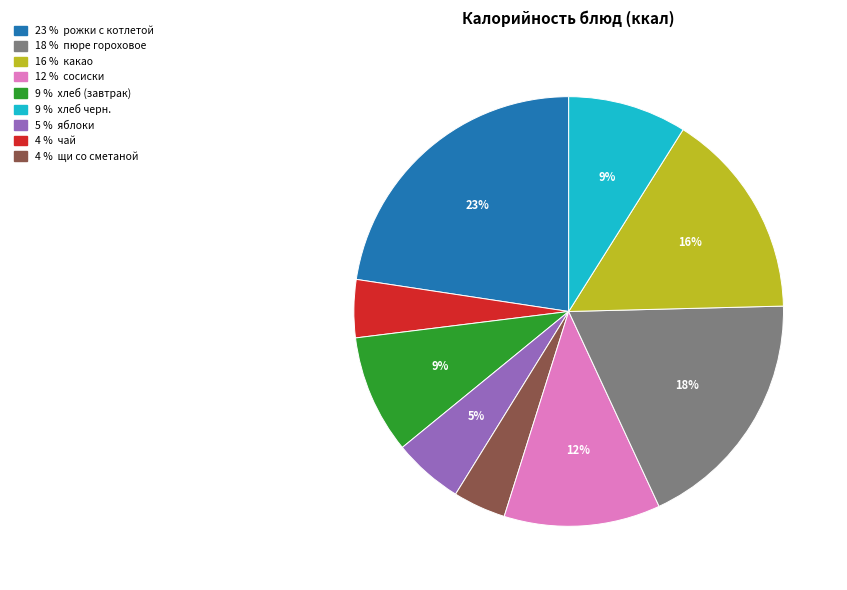

To the nearest percent, what is the average slice percentage?

11%